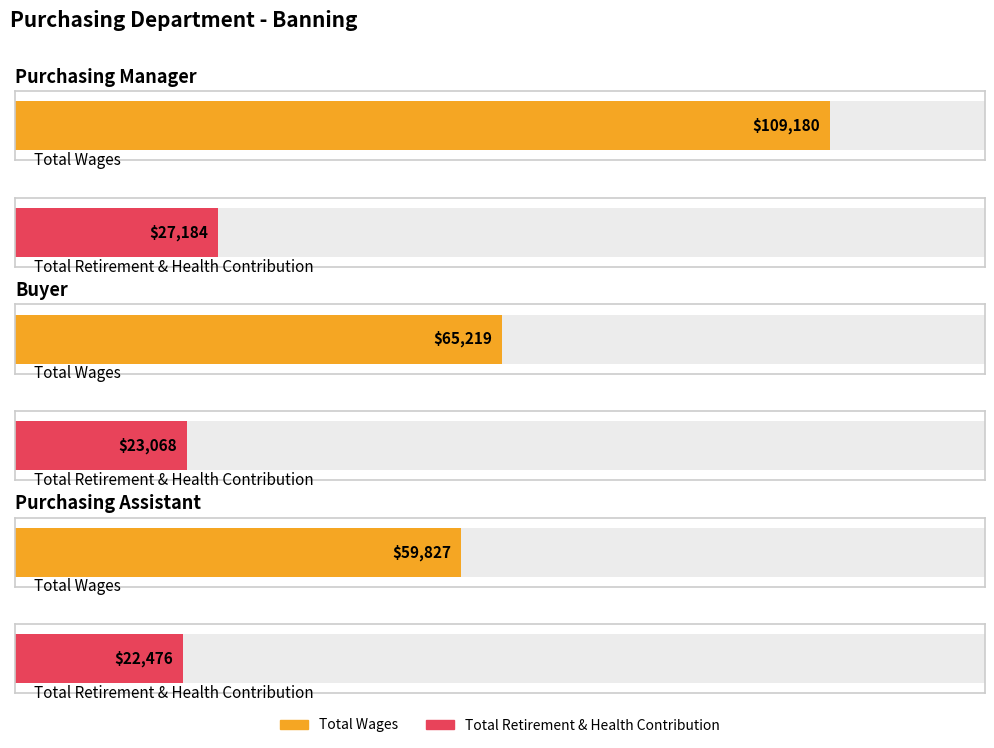

Between Purchasing Manager and Buyer, which is larger?

Purchasing Manager